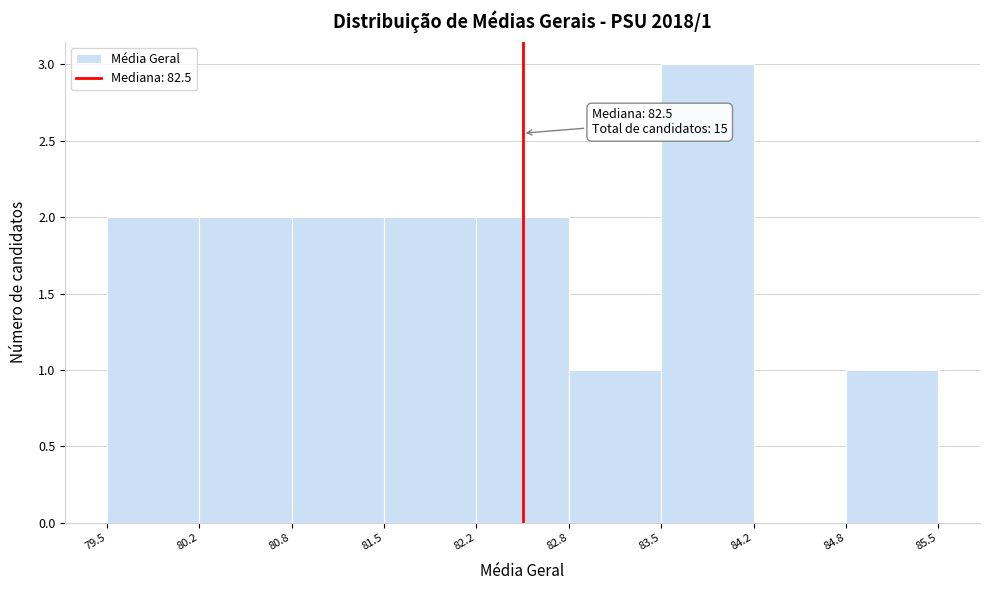

Over which range of the x-axis is the bar tallest?

83.5 to 84.2